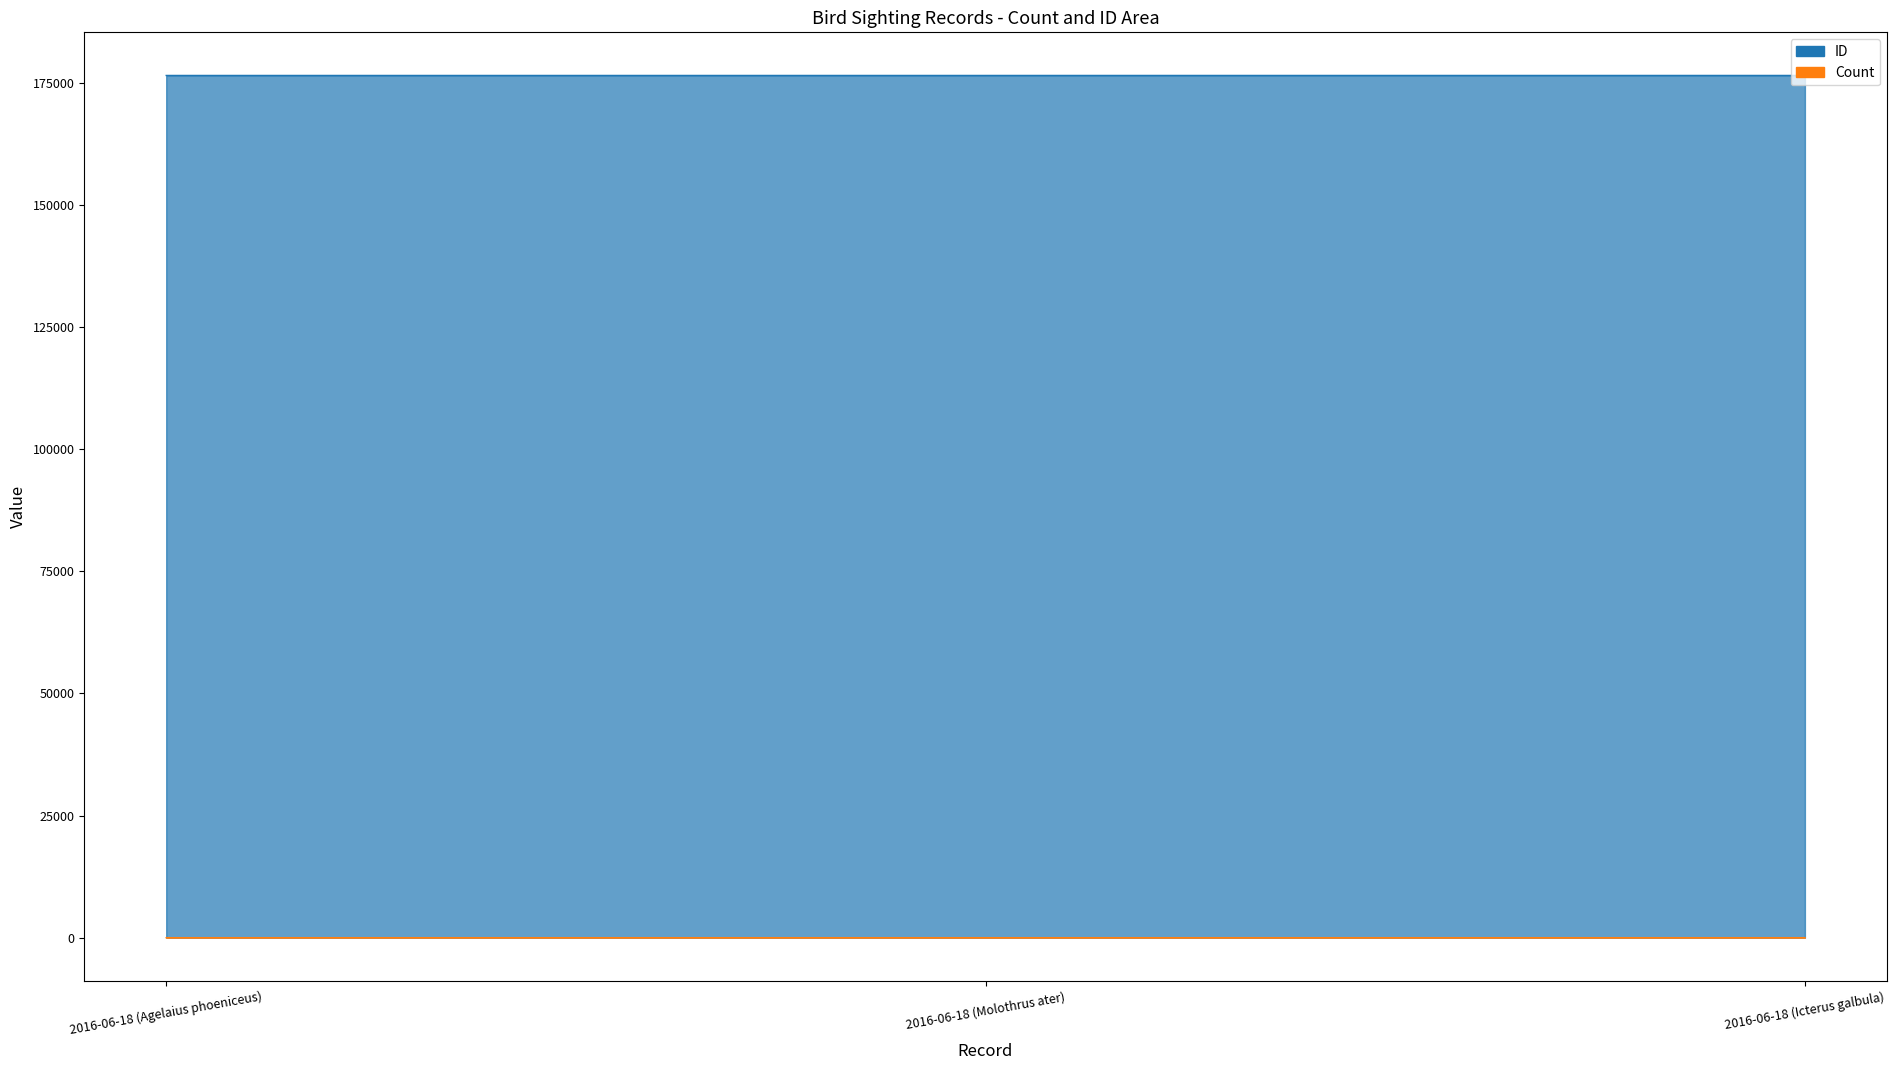

What are all the series names shown in the legend?

ID, Count